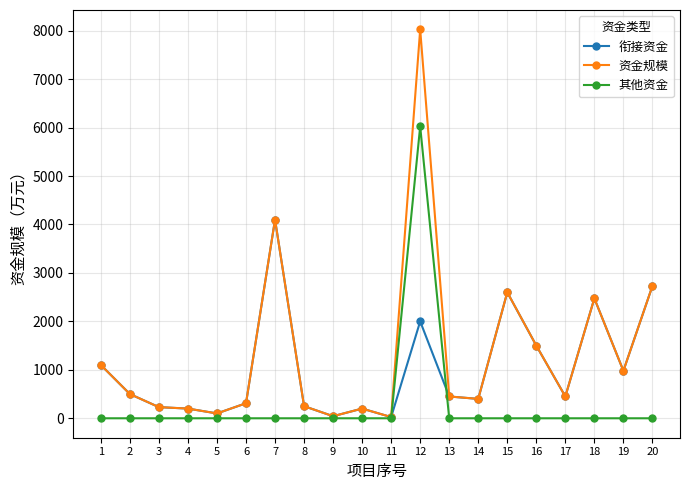

Is the value of 其他资金 at 14 greater than the value of 资金规模 at 18?

No